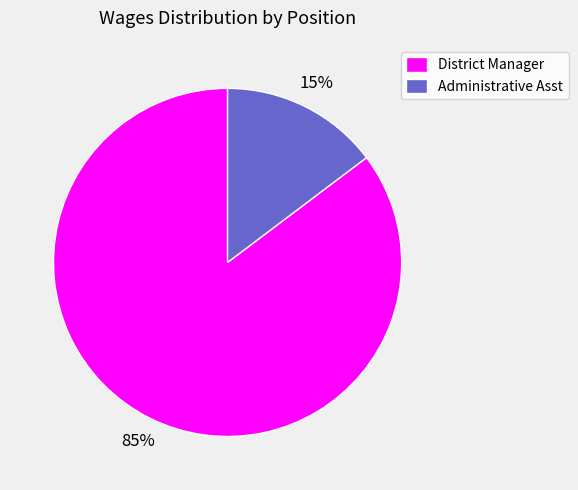

Is it true that District Manager is 99% of the pie?

False